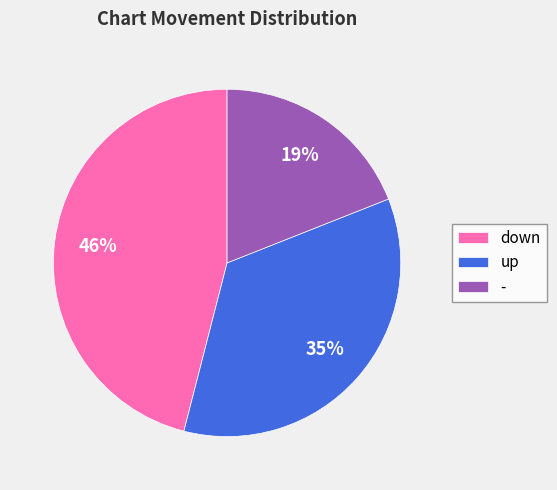

Combined, do up and down account for over 50%?

Yes